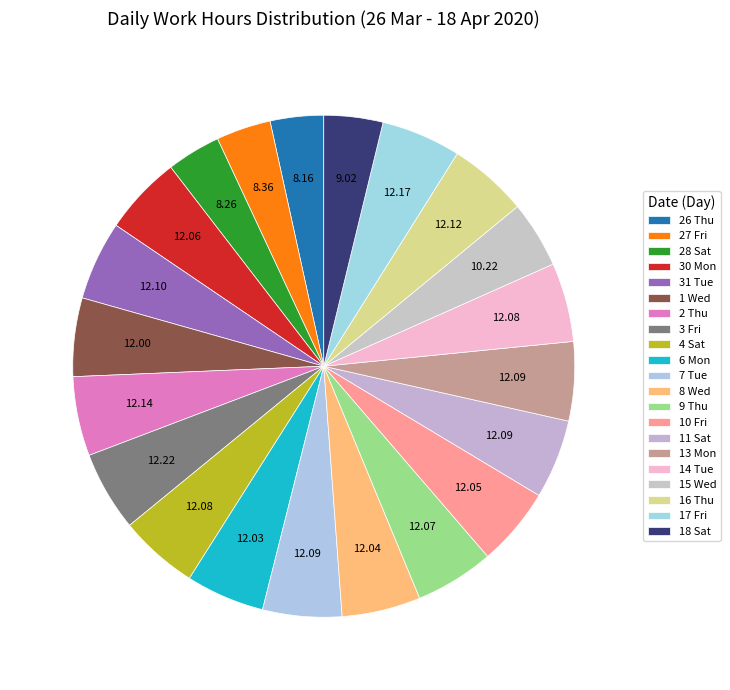

What is the largest slice in the pie chart?

3 Fri